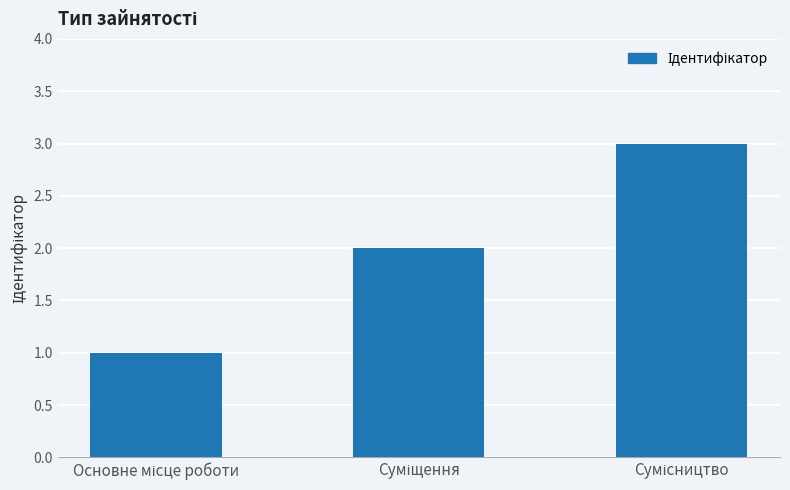

What is the smallest value displayed?

1